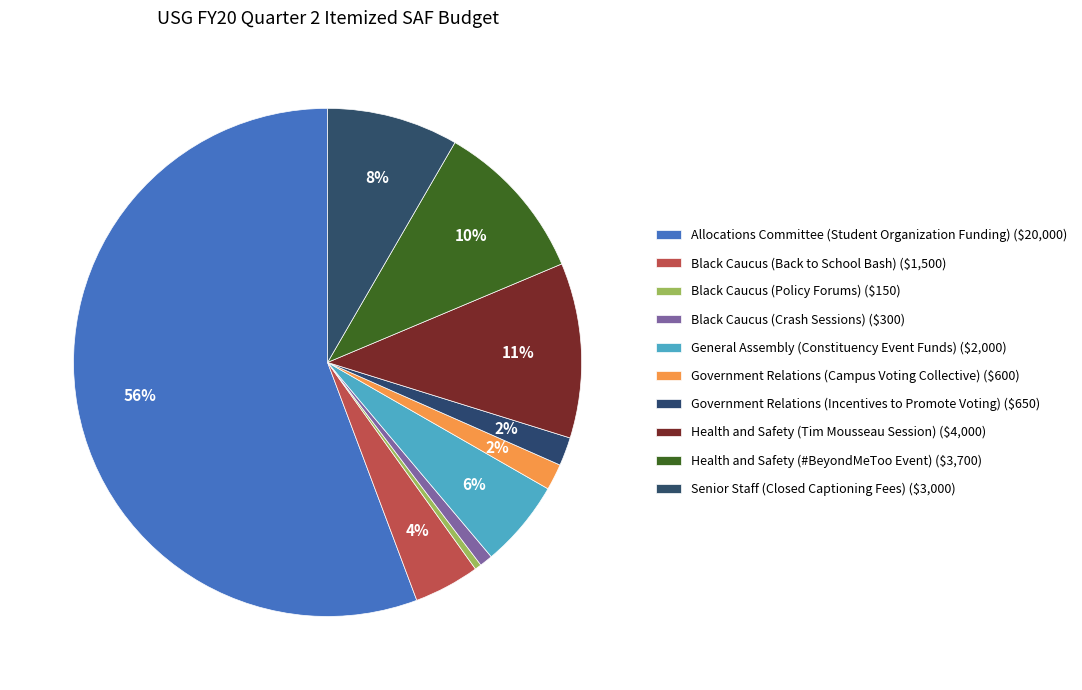

What is the majority slice?

Allocations Committee
(Student Organization Funding)